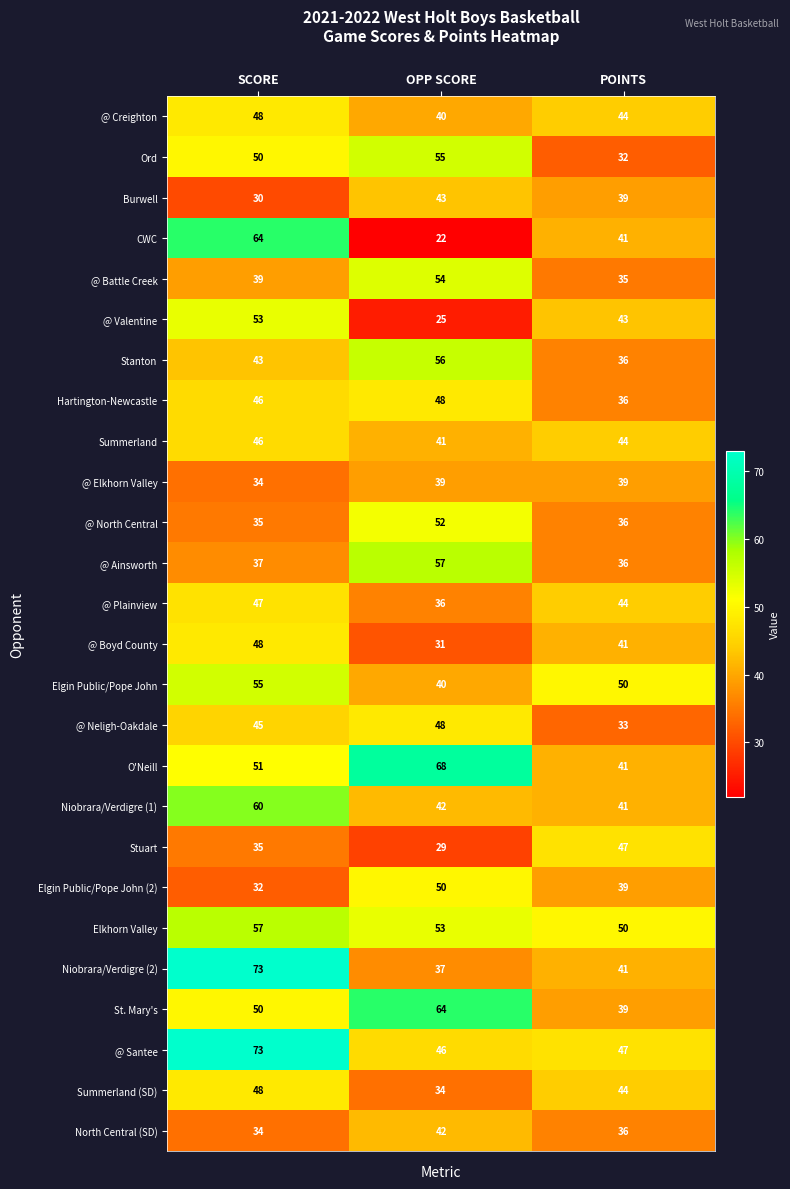

Rank the categories by Niobrara/Verdigre (1) value from highest to lowest.

SCORE, OPP SCORE, POINTS